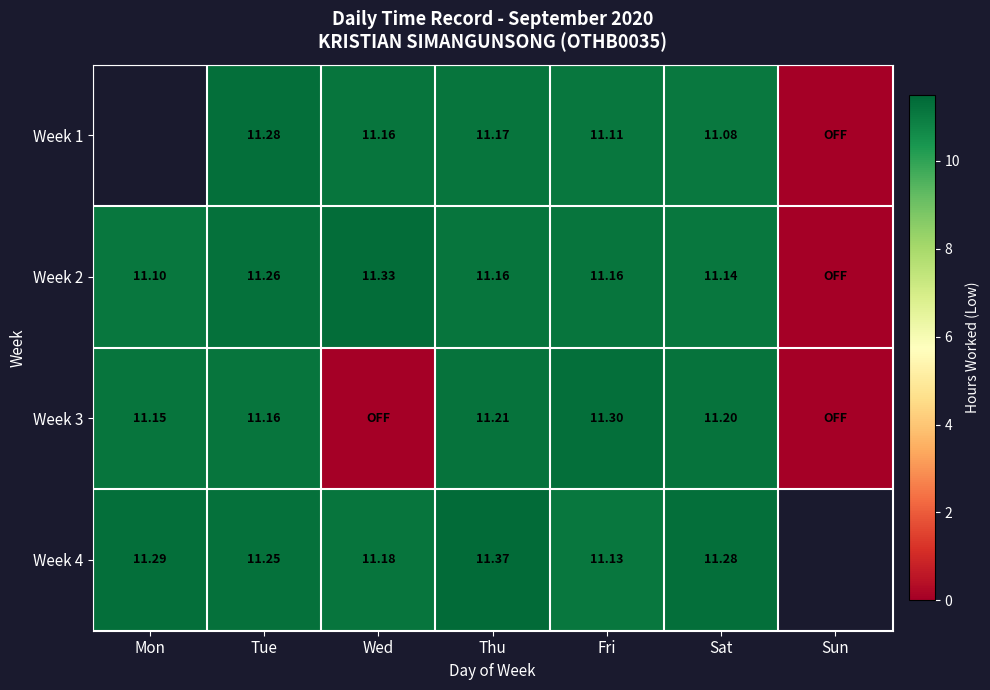

Count the number of data series in this chart.

4